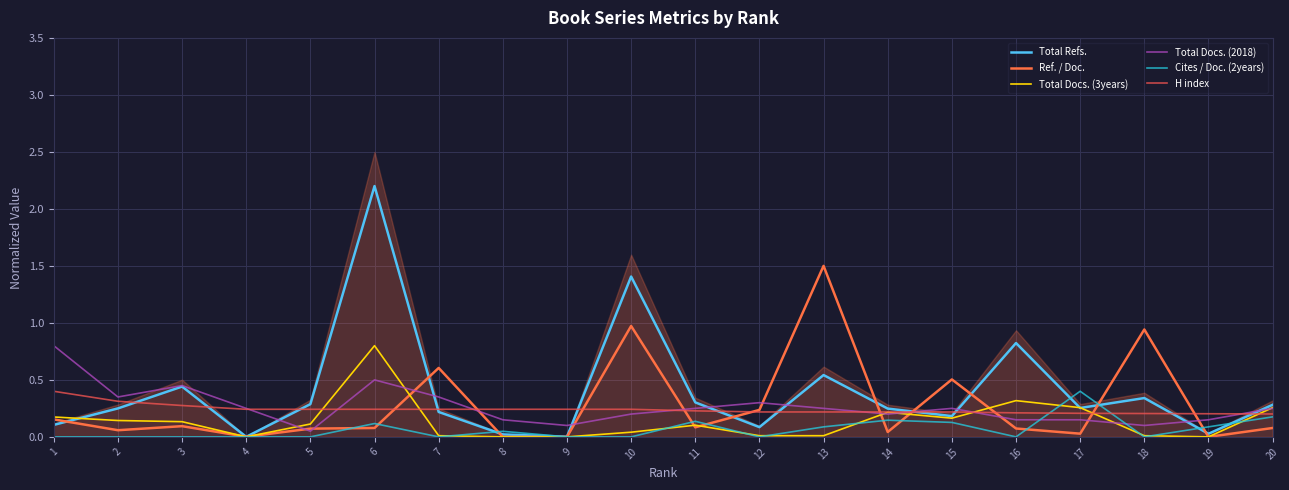

At which category is the sum across all series the highest?

6